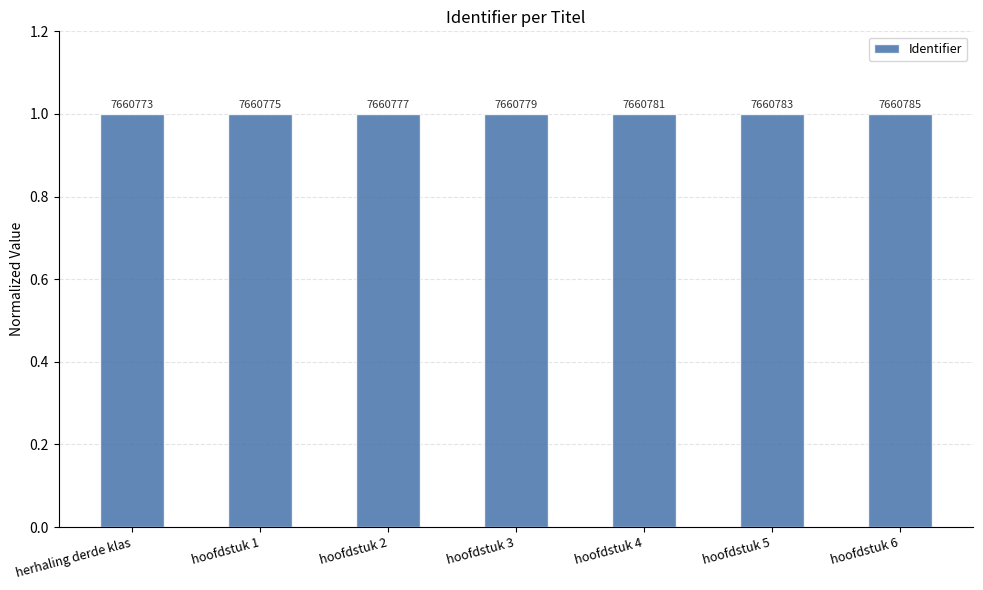

Does the chart contain stacked bars?

No